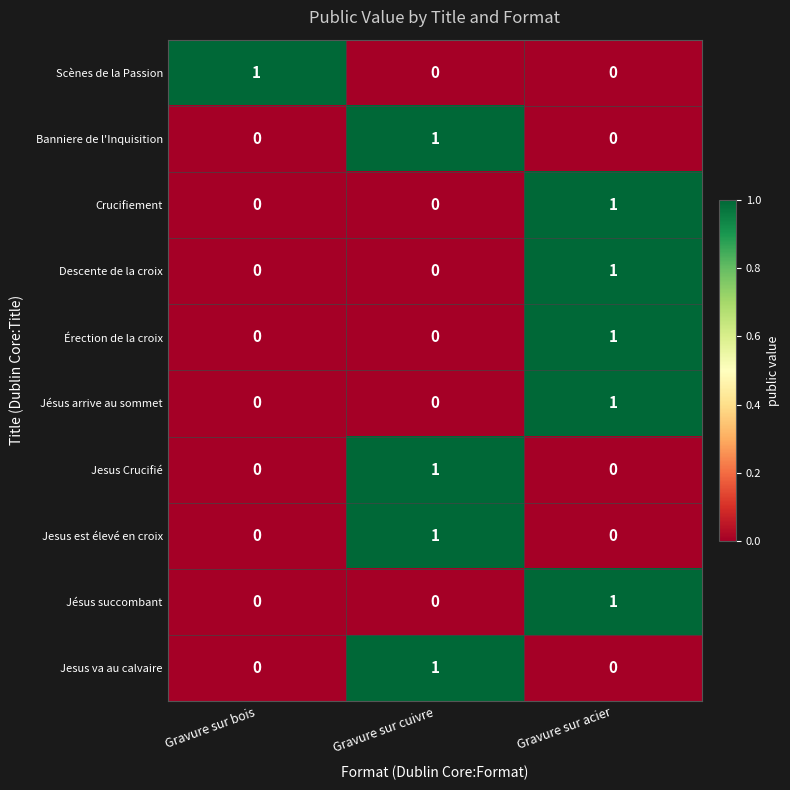

Reading left to right, transcribe all the data shown in this chart.

Scènes de la Passion: 1	0	0
Banniere de l'Inquisition: 0	1	0
Crucifiement: 0	0	1
Descente de la croix: 0	0	1
Érection de la croix: 0	0	1
Jésus arrive au sommet: 0	0	1
Jesus Crucifié: 0	1	0
Jesus est élevé en croix: 0	1	0
Jésus succombant: 0	0	1
Jesus va au calvaire: 0	1	0